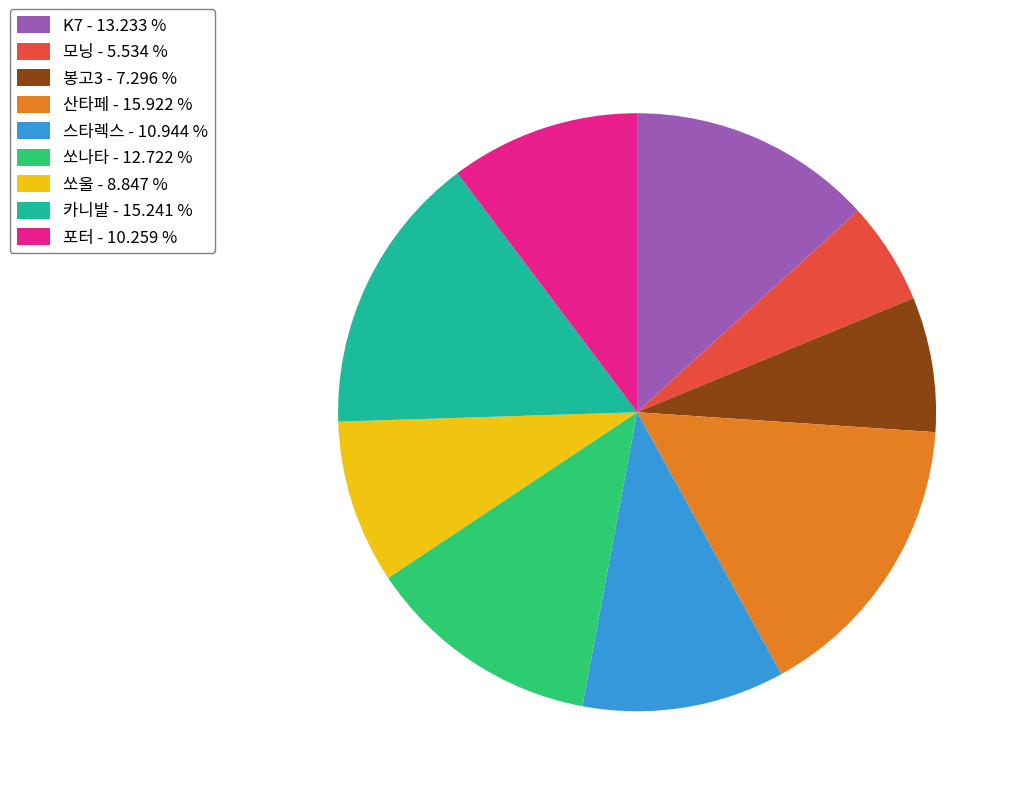

Do 쏘울 and K7 together represent more than half of the pie?

No